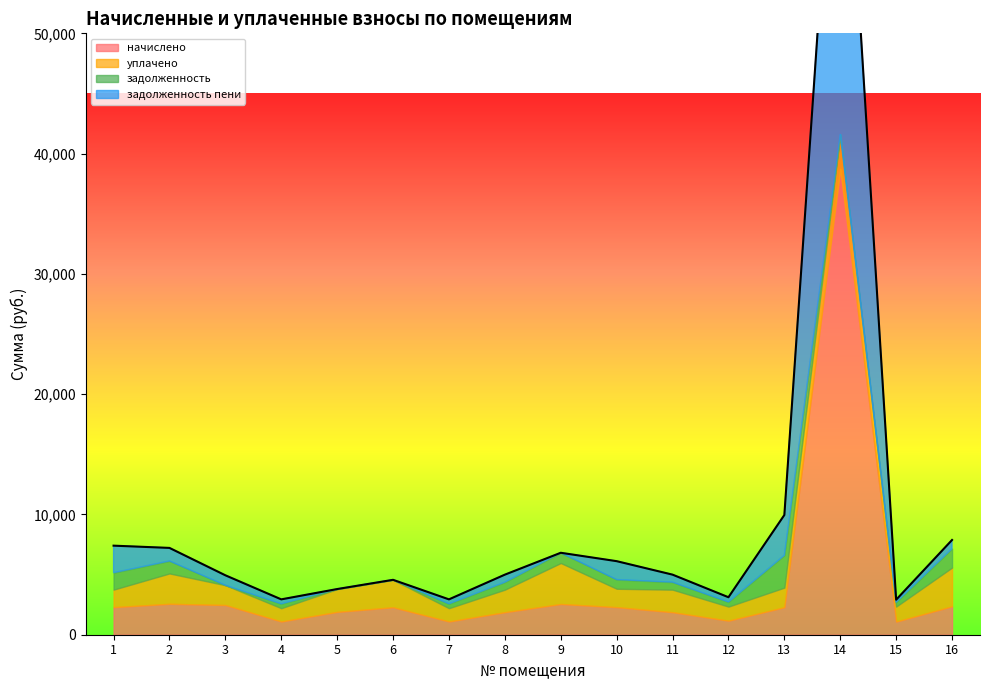

Where does the задолженность series first go above 624?

1